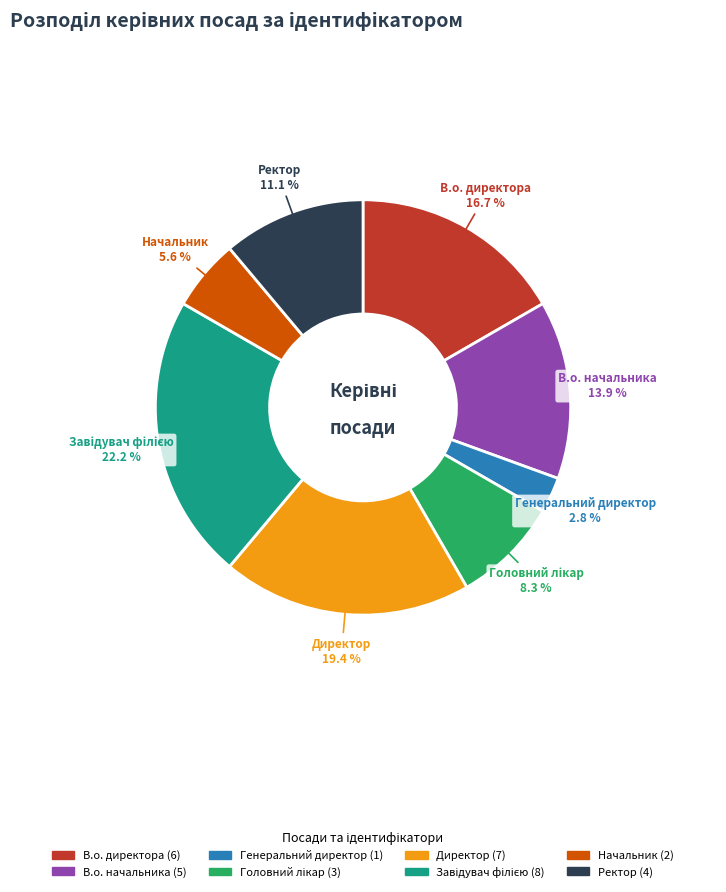

Count the number of slices in the pie.

8